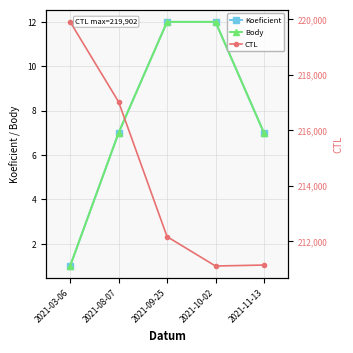

At which category is the sum across all series the highest?

2021-03-06